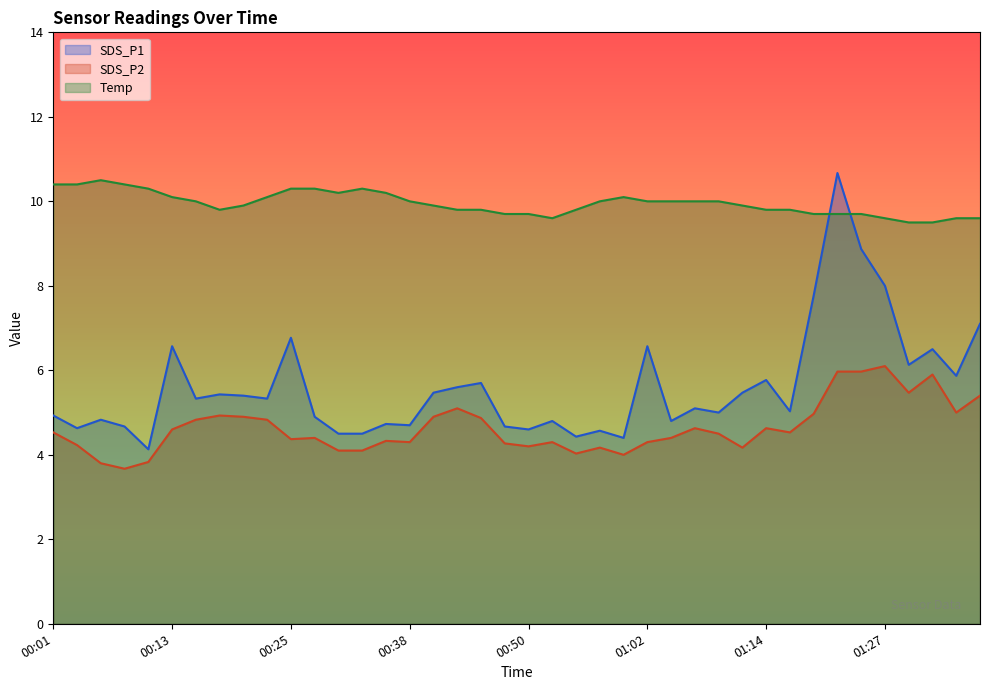

Reading right to left, transcribe all the data shown in this chart.

SDS_P1: 01:38=7.1	01:35=5.9	01:33=6.5	01:30=6.1	01:27=8.0	01:25=8.9	01:22=10.7	01:19=7.8	01:17=5.0	01:14=5.8	01:12=5.5	01:10=5.0	01:07=5.1	01:05=4.8	01:02=6.6	01:00=4.4	00:57=4.6	00:55=4.4	00:52=4.8	00:50=4.6	00:47=4.7	00:45=5.7	00:43=5.6	00:40=5.5	00:38=4.7	00:35=4.7	00:33=4.5	00:30=4.5	00:28=4.9	00:25=6.8	00:23=5.3	00:20=5.4	00:18=5.4	00:16=5.3	00:13=6.6	00:11=4.1	00:08=4.7	00:06=4.8	00:03=4.6	00:01=4.9
SDS_P2: 01:38=5.4	01:35=5.0	01:33=5.9	01:30=5.5	01:27=6.1	01:25=6.0	01:22=6.0	01:19=5.0	01:17=4.5	01:14=4.6	01:12=4.2	01:10=4.5	01:07=4.6	01:05=4.4	01:02=4.3	01:00=4.0	00:57=4.2	00:55=4.0	00:52=4.3	00:50=4.2	00:47=4.3	00:45=4.9	00:43=5.1	00:40=4.9	00:38=4.3	00:35=4.3	00:33=4.1	00:30=4.1	00:28=4.4	00:25=4.4	00:23=4.8	00:20=4.9	00:18=4.9	00:16=4.8	00:13=4.6	00:11=3.8	00:08=3.7	00:06=3.8	00:03=4.2	00:01=4.5
Temp: 01:38=9.6	01:35=9.6	01:33=9.5	01:30=9.5	01:27=9.6	01:25=9.7	01:22=9.7	01:19=9.7	01:17=9.8	01:14=9.8	01:12=9.9	01:10=10.0	01:07=10.0	01:05=10.0	01:02=10.0	01:00=10.1	00:57=10.0	00:55=9.8	00:52=9.6	00:50=9.7	00:47=9.7	00:45=9.8	00:43=9.8	00:40=9.9	00:38=10.0	00:35=10.2	00:33=10.3	00:30=10.2	00:28=10.3	00:25=10.3	00:23=10.1	00:20=9.9	00:18=9.8	00:16=10.0	00:13=10.1	00:11=10.3	00:08=10.4	00:06=10.5	00:03=10.4	00:01=10.4